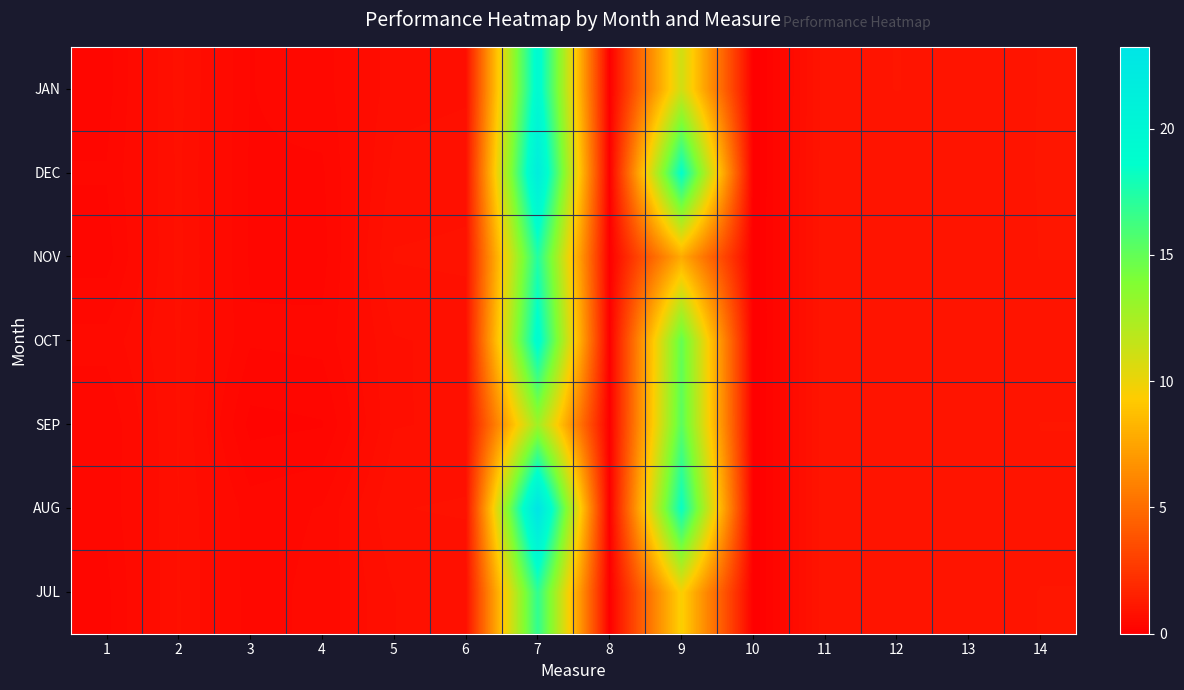

Count the number of categories in the chart.

14